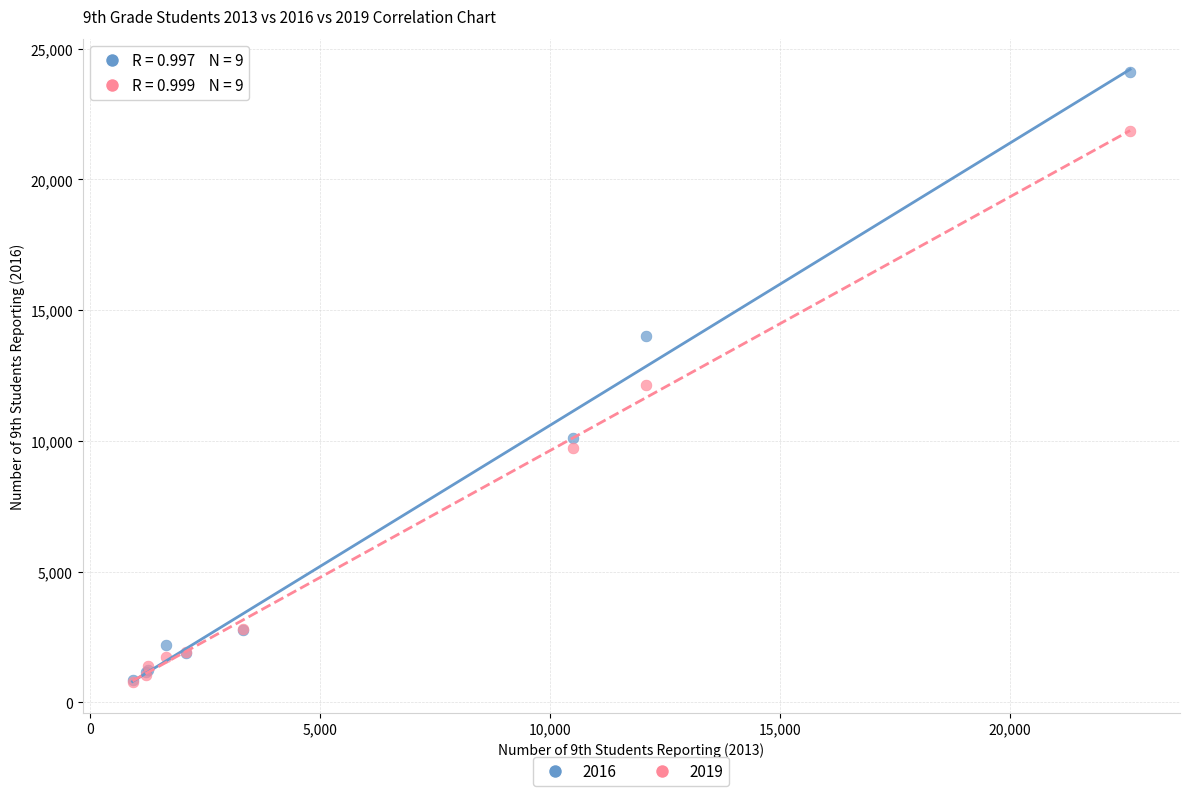

Which series has the largest Y range (max minus min)?

2016